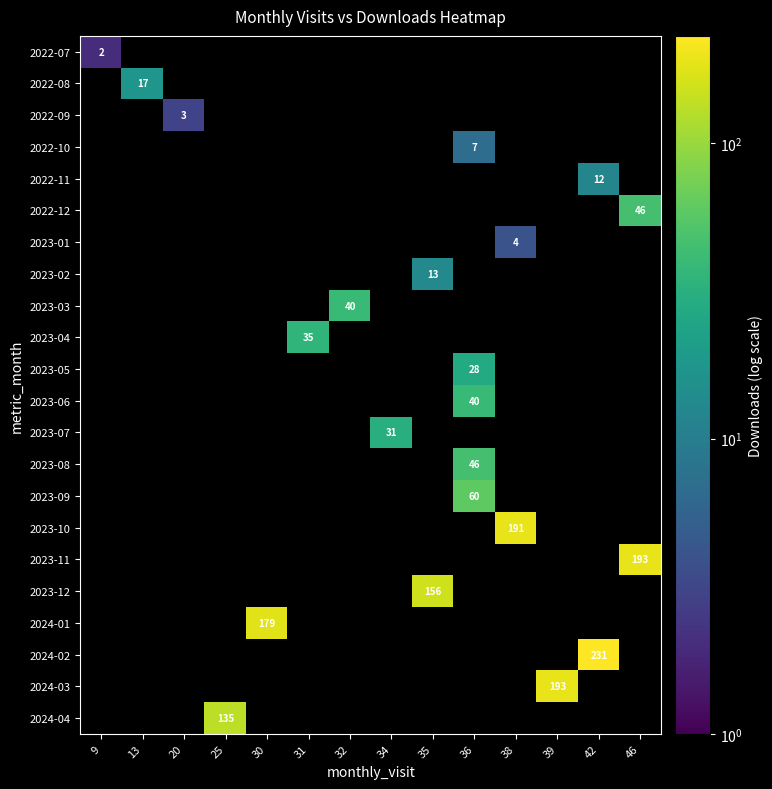

What is the minimum value shown in the chart?

2.0